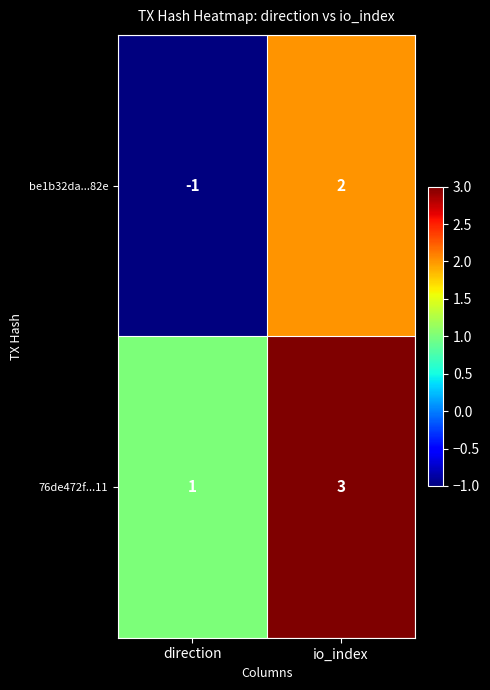

Rank the series by their maximum value, from lowest to highest.

be1b32da...82e, 76de472f...11